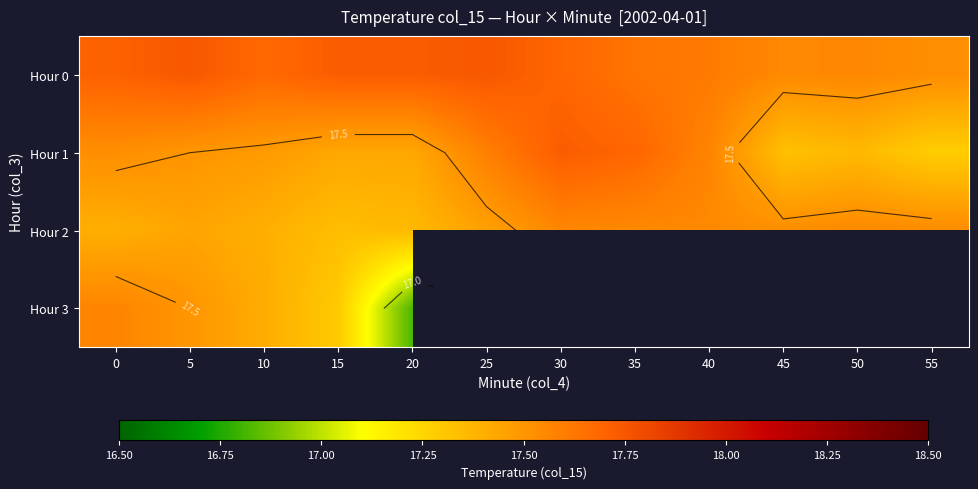

What is the spread (max minus min) of values at 0?

0.3